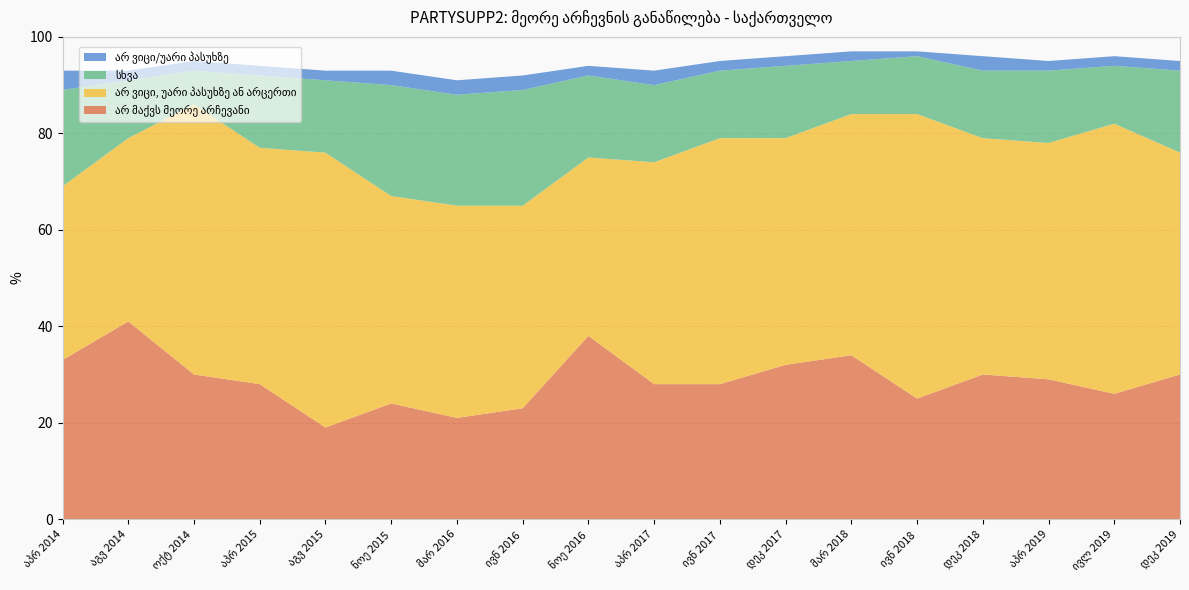

Reading left to right, list all the values displayed in this chart.

არ მაქვს მეორე არჩევანი: 33	41	30	28	19	24	21	23	38	28	28	32	34	25	30	29	26	30
არ ვიცი, უარი პასუხზე ან არცერთი: 36	38	56	49	57	43	44	42	37	46	51	47	50	59	49	49	56	46
სხვა: 20	12	7	15	15	23	23	24	17	16	14	15	11	12	14	15	12	17
არ ვიცი/უარი პასუხზე: 4	2	2	2	2	3	3	3	2	3	2	2	2	1	3	2	2	2